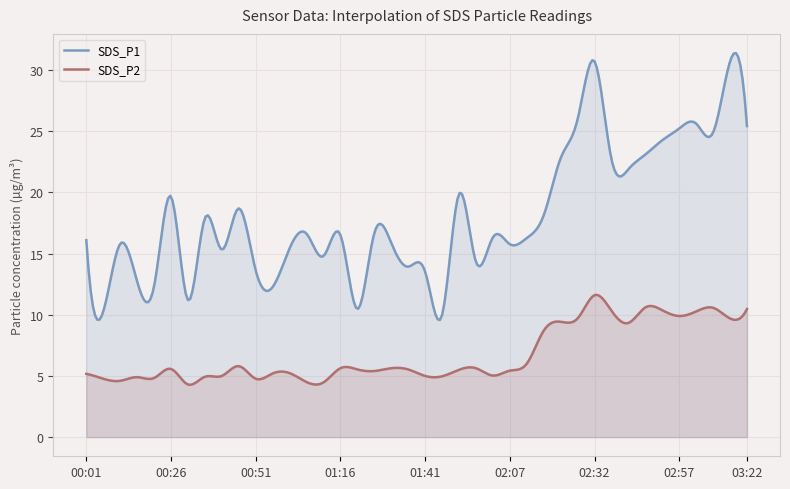

Which series has the largest total across all categories?

SDS_P1